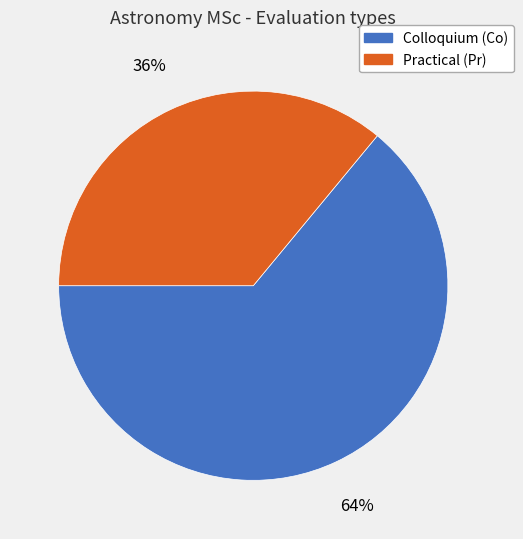

To the nearest percent, what is the average slice percentage?

50%